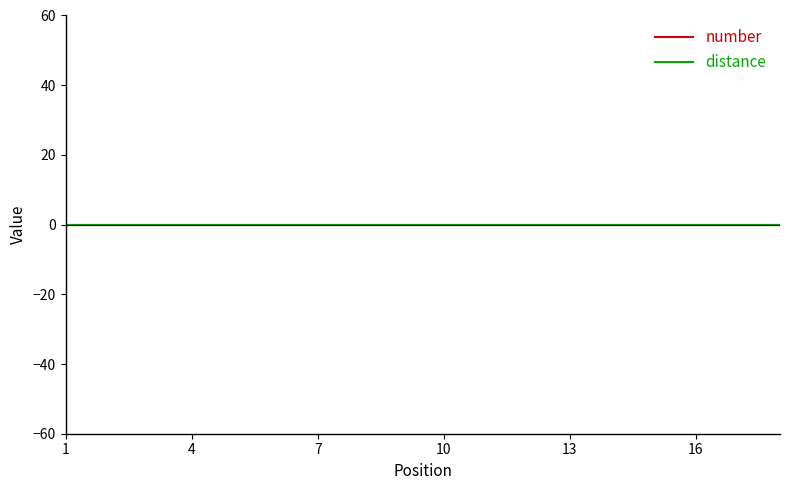

The value of distance at 11 is 0. True or false?

True